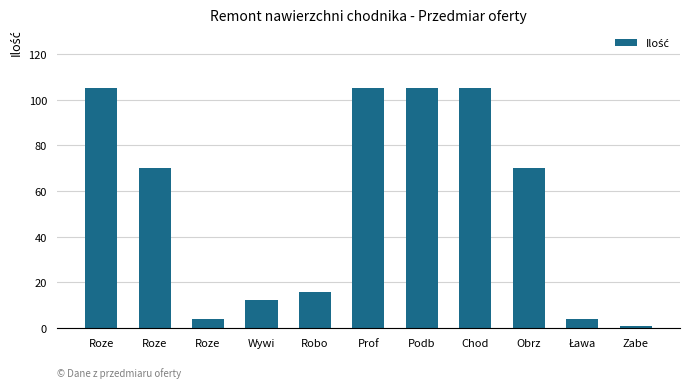

Reading left to right, list all the values displayed in this chart.

Roze=105.0	Roze=70.0	Roze=4.0	Wywi=12.2	Robo=15.8	Prof=105.0	Podb=105.0	Chod=105.0	Obrz=70.0	Ława=4.0	Zabe=1.0